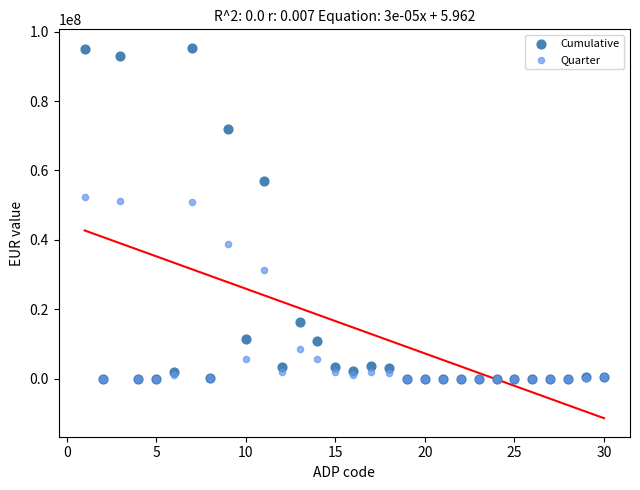

What are all the series names shown in the legend?

Cumulative, Quarter